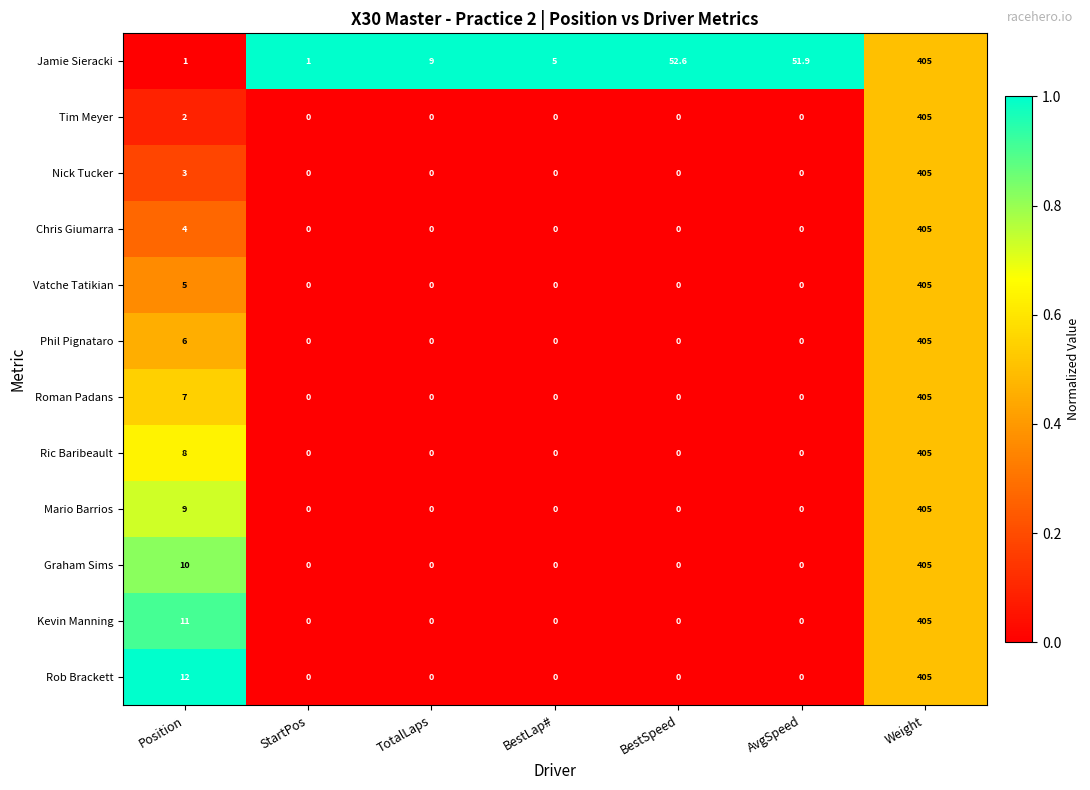

What is the difference between the highest and lowest values at BestLap#?

5.0